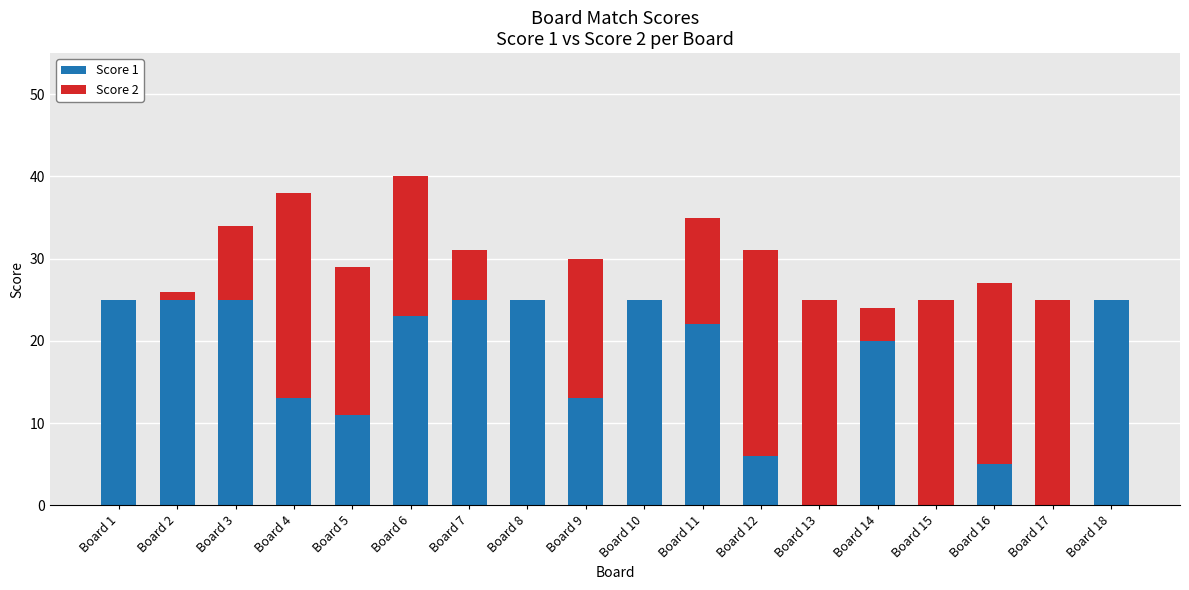

What is the total value across all series at Board 3?

34